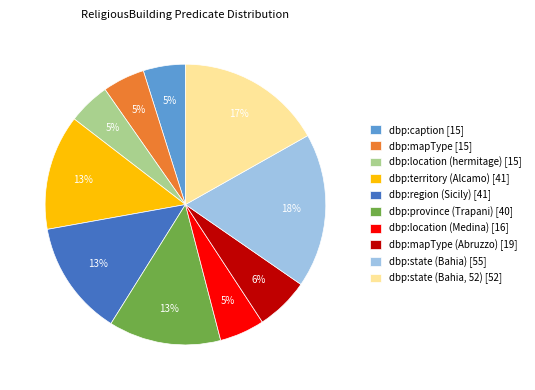

Which slice is the largest?

dbp:state (Bahia) [55]